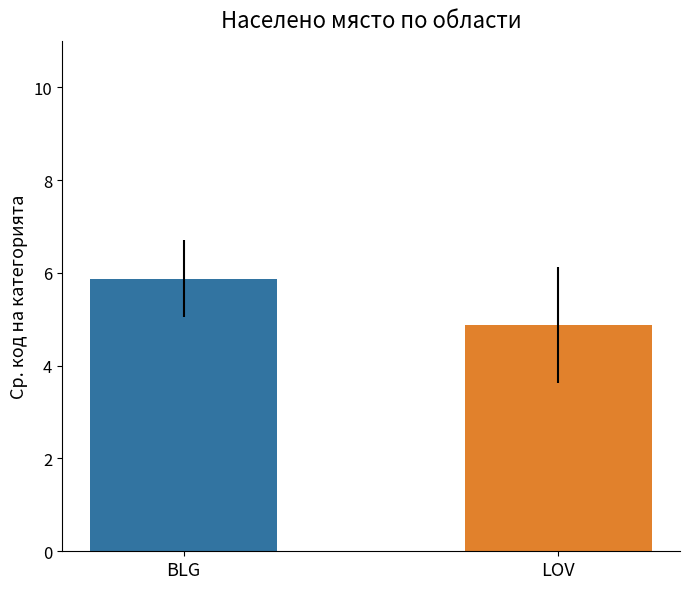

How many categories are shown in the chart?

1